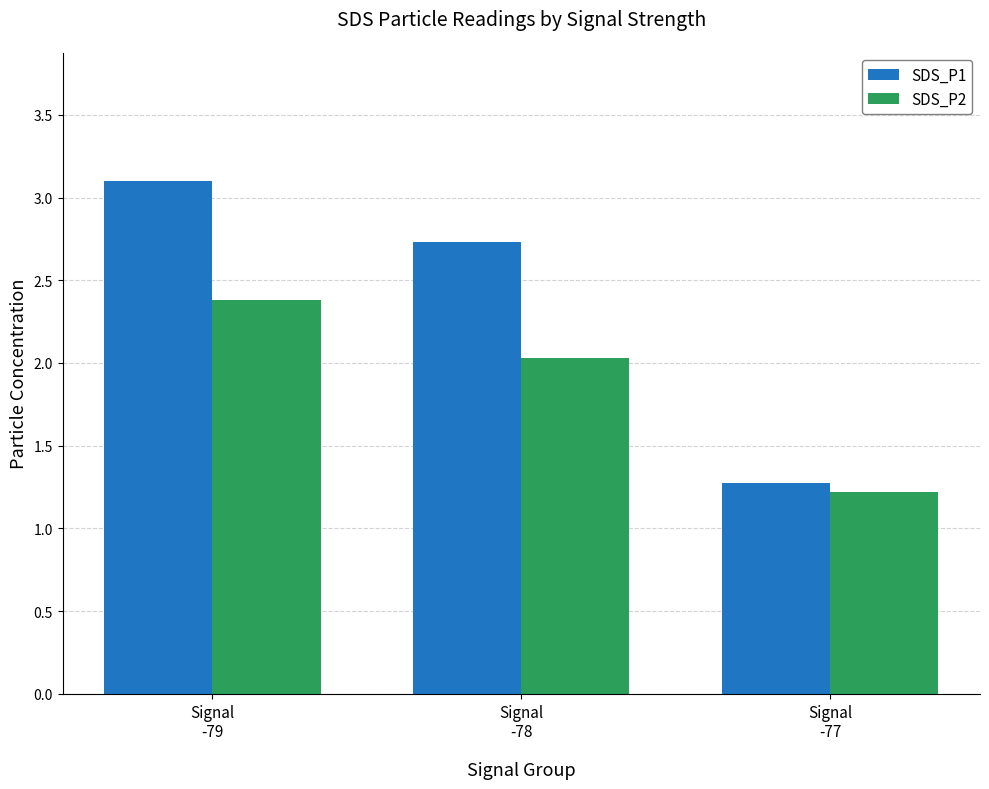

At which category is the sum across all series the highest?

Signal
-79